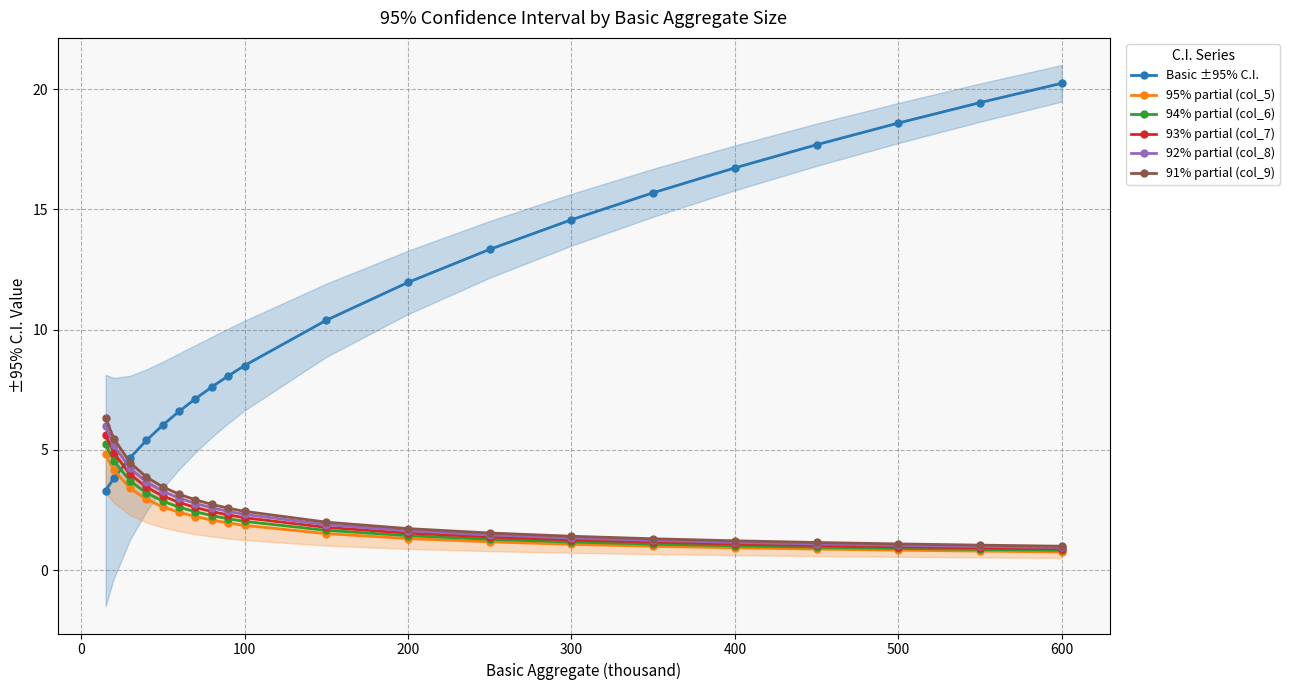

What is the lowest value of the 93% partial (col_7) series?

0.9